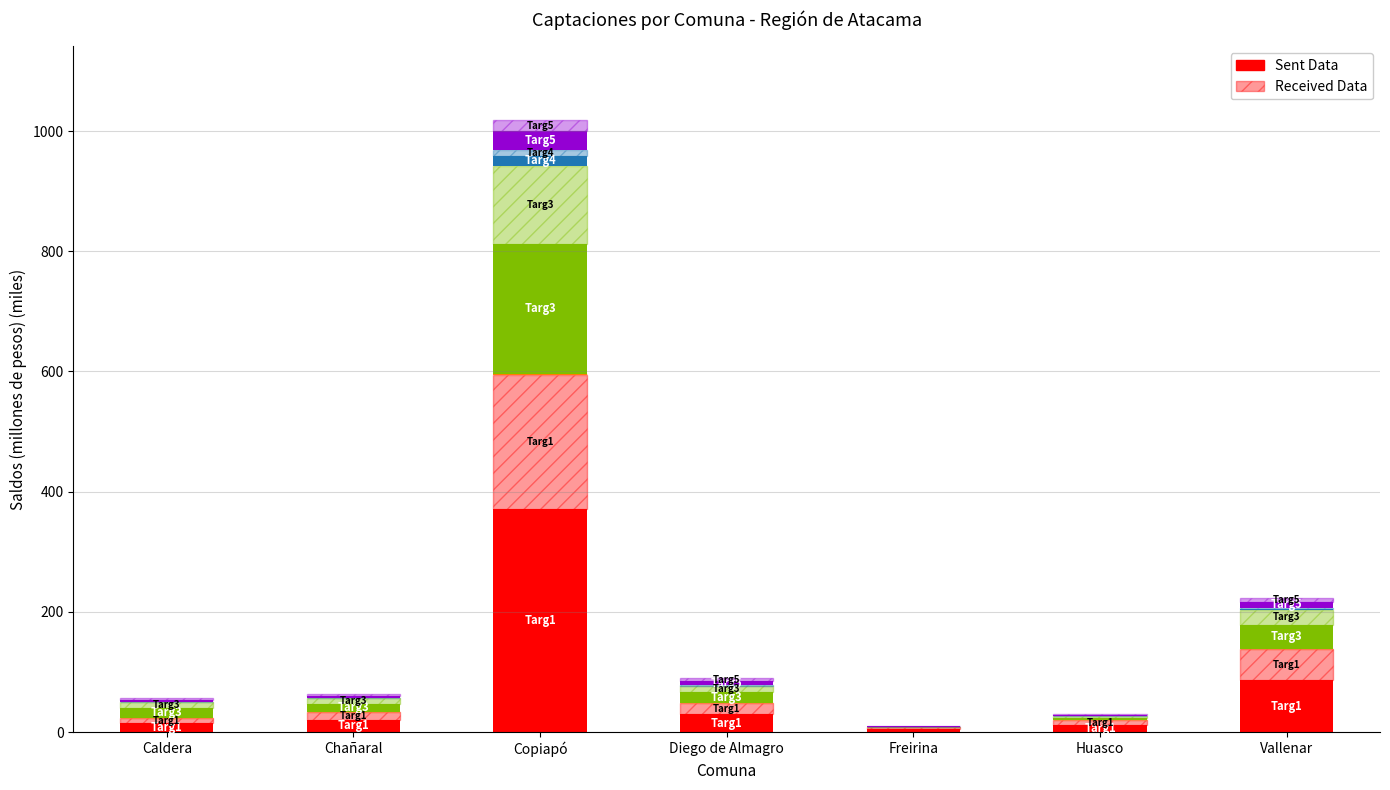

Are the bars horizontal?

No